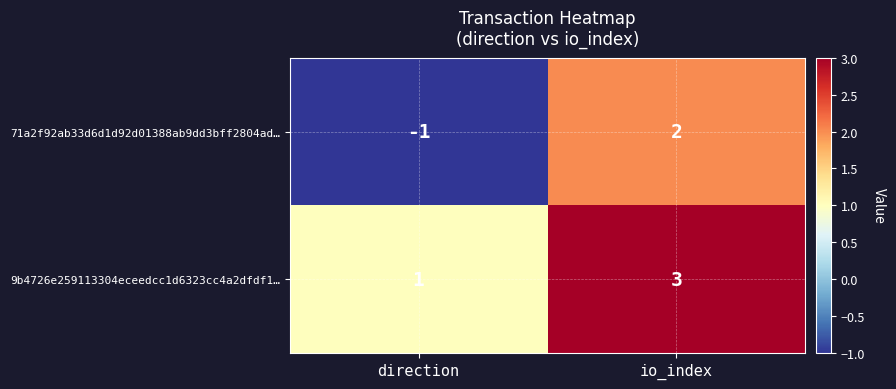

What is the sum of the 9b4726e259113304eceedcc1d6323cc4a2dfdf1… values at direction and io_index?

4